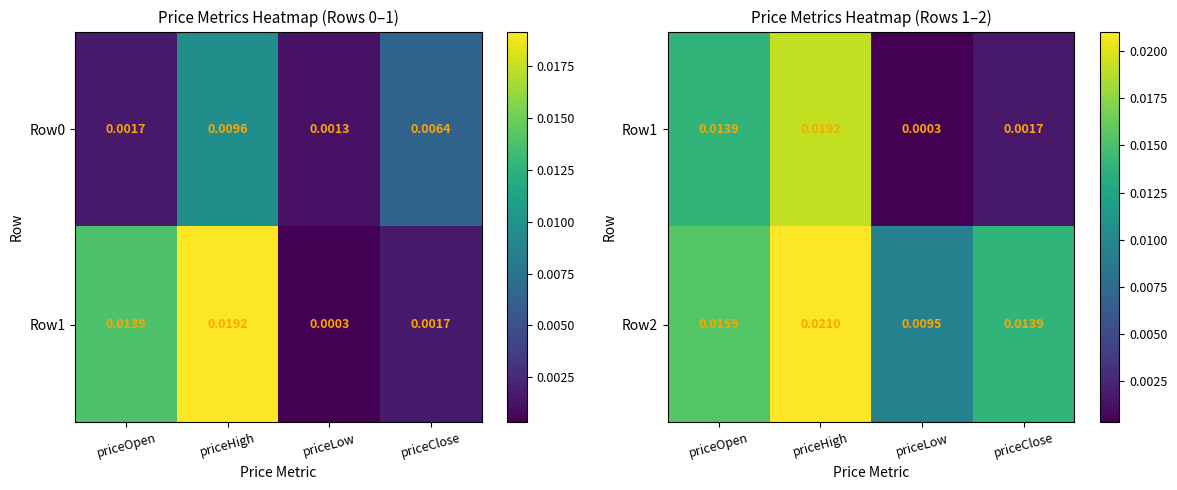

List the labels in order of Row2 value, smallest first.

priceLow, priceClose, priceOpen, priceHigh